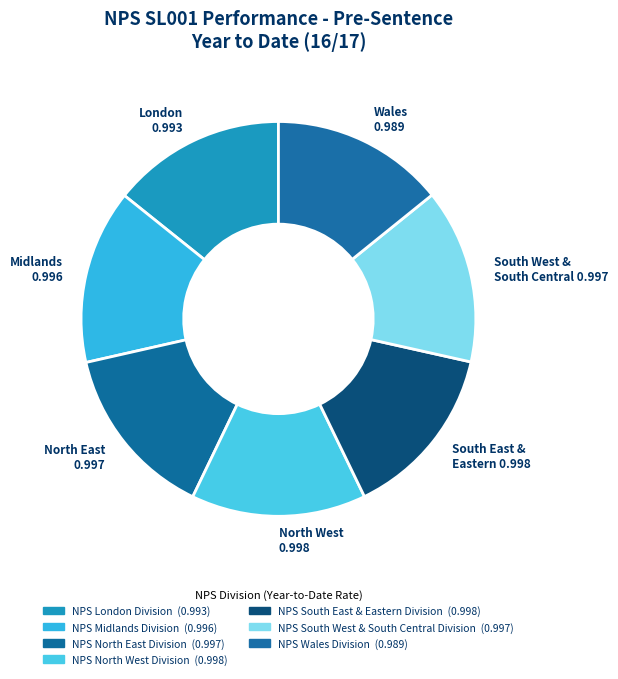

Combined, what portion of the pie is NPS South East & Eastern Division and NPS Midlands Division?

28.6%